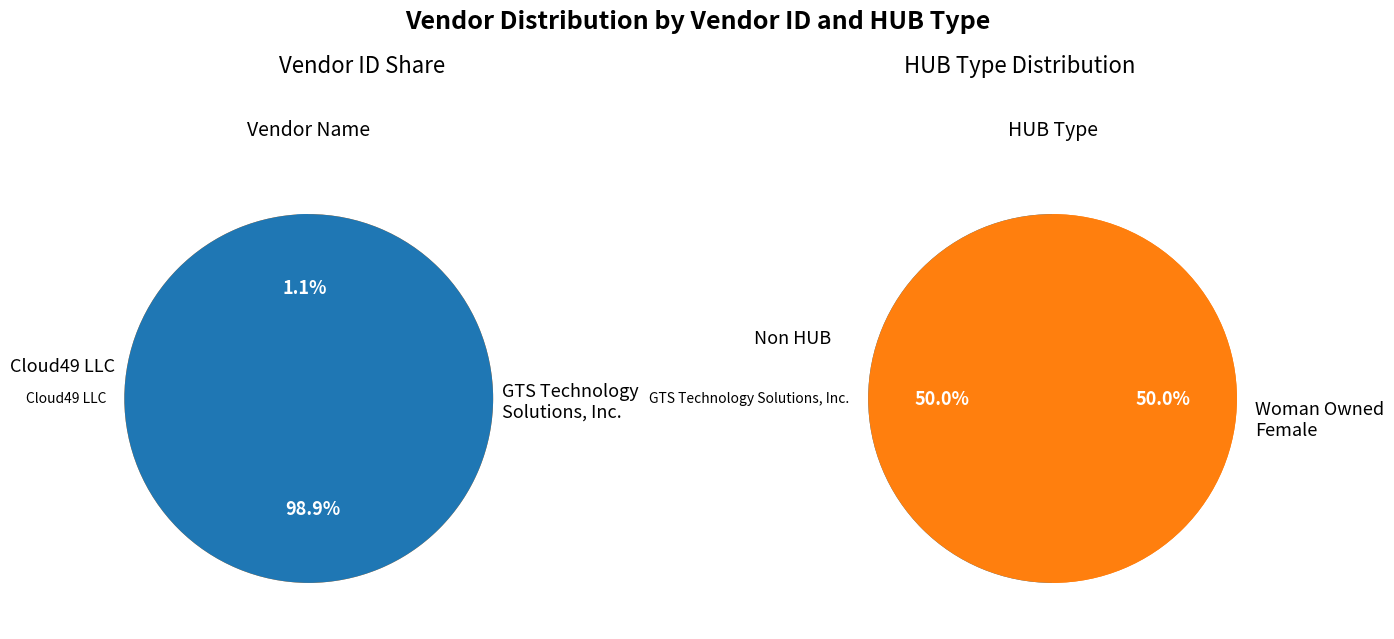

Is there a majority slice in this chart?

Yes